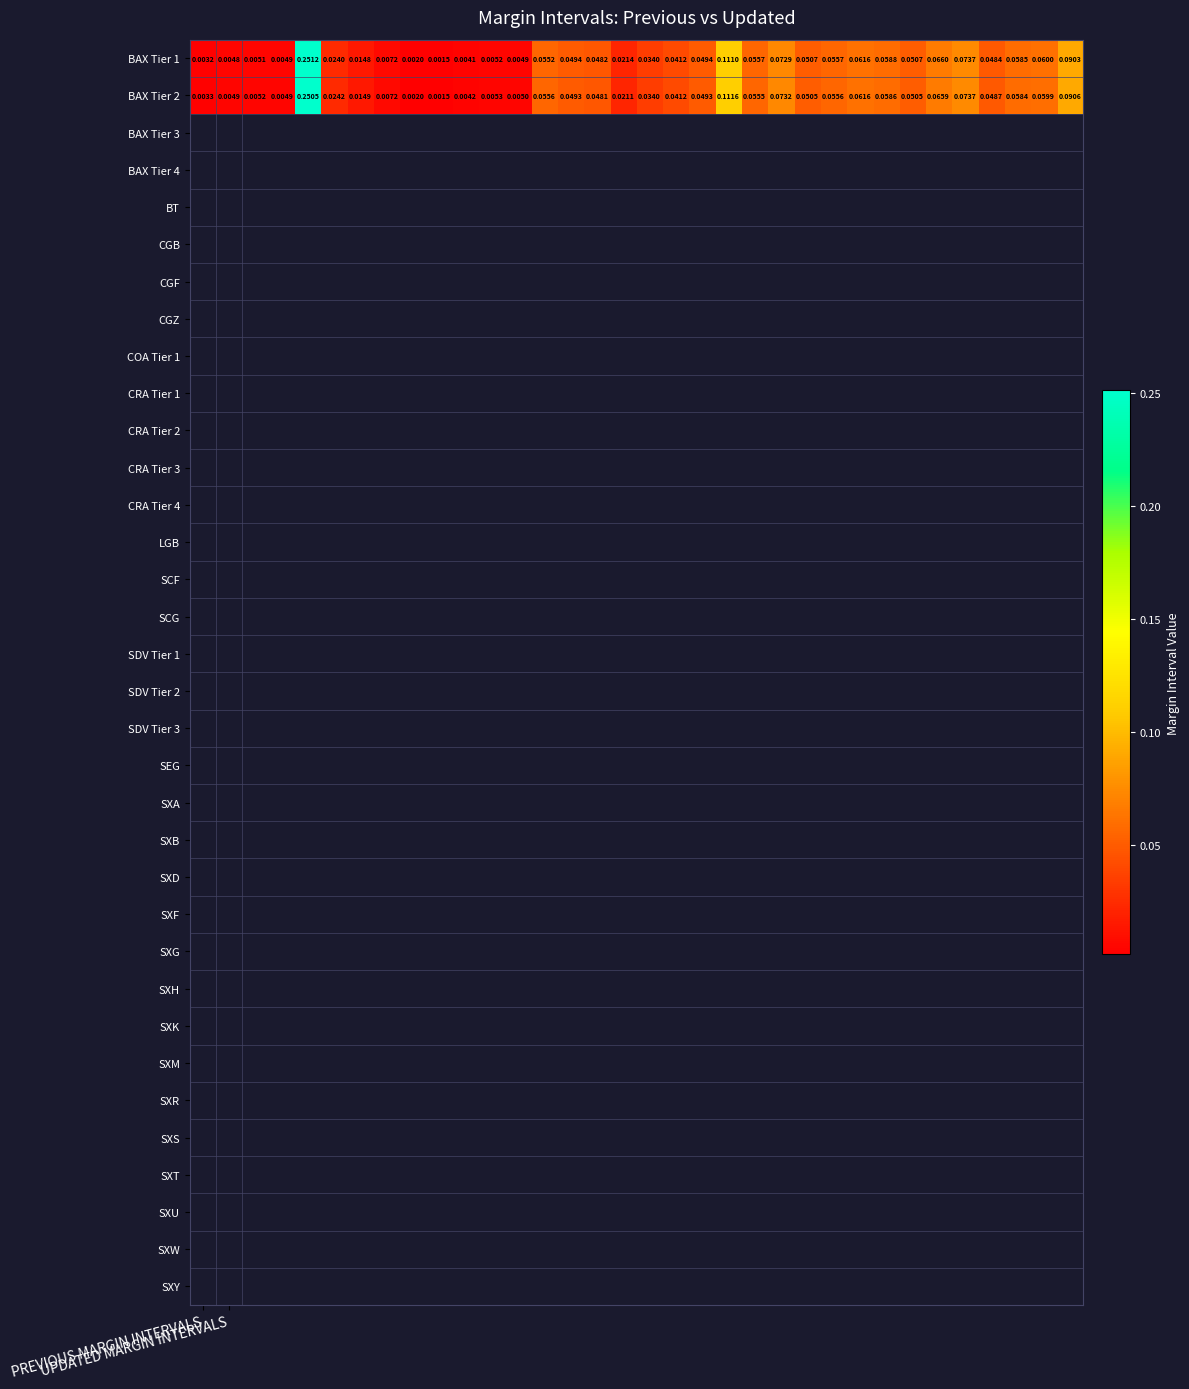

Which series has the largest total across all categories?

BAX Tier 2